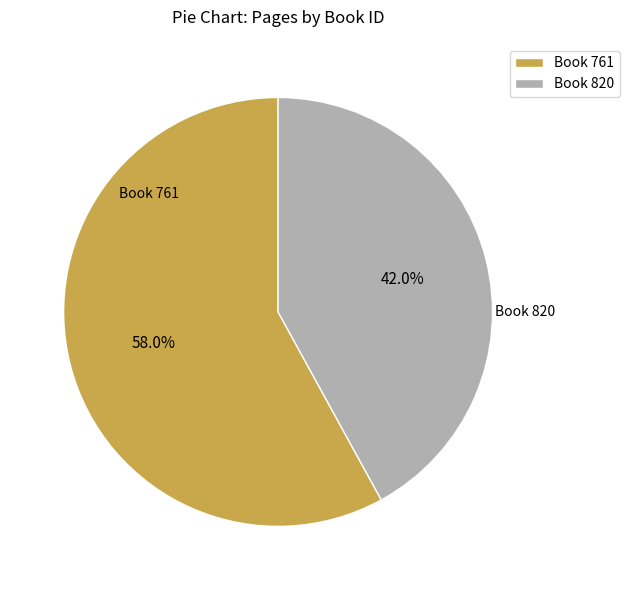

Which slice is the smallest?

Book 820